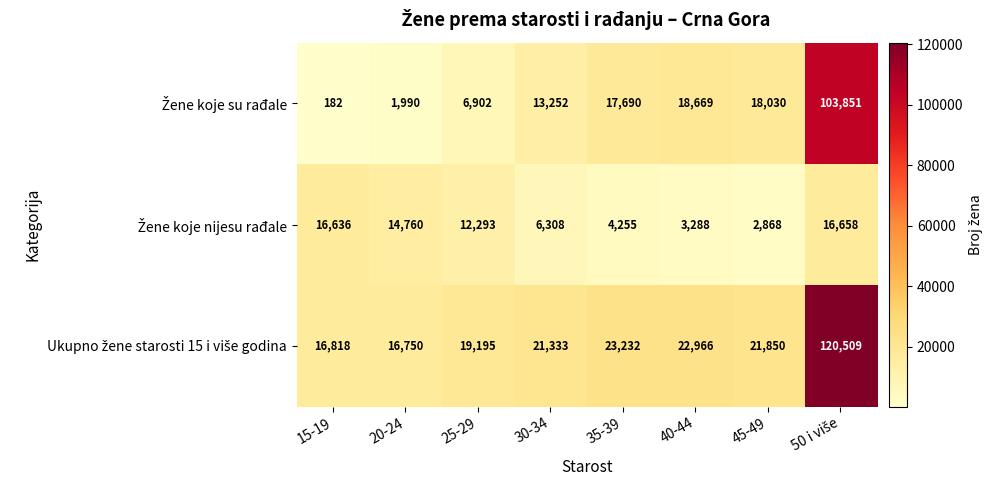

What is the total value across all series at 30-34?

40893